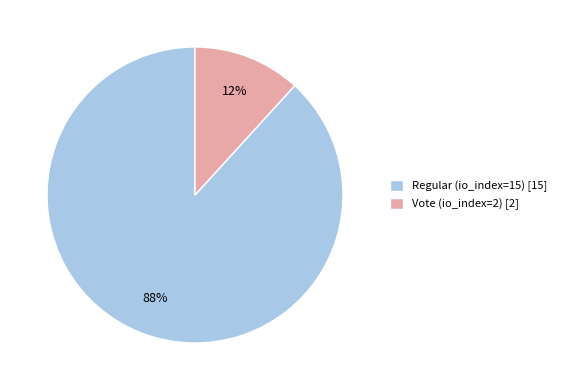

Between Regular (io_index=15) and Vote (io_index=2), which is larger?

Regular (io_index=15)